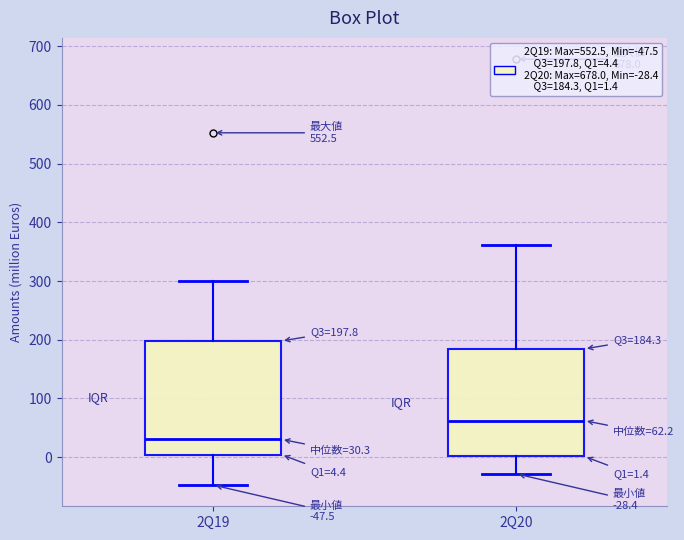

Comparing the boxes themselves (not the whiskers), which one is the tallest?

2Q19